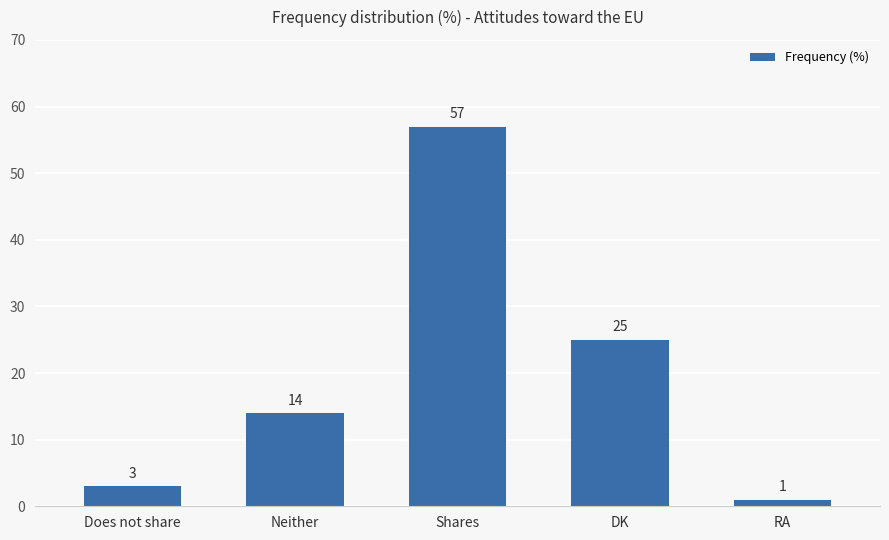

Where is the data nearest to the value 29?

DK